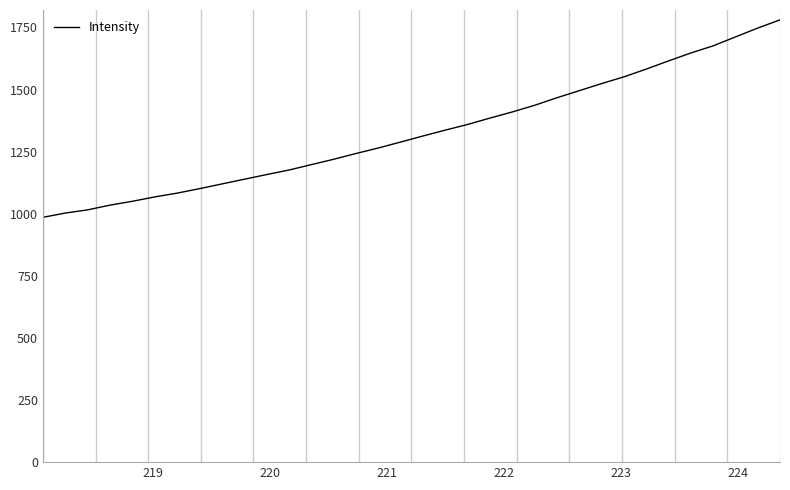

What is the smallest value displayed?

985.6